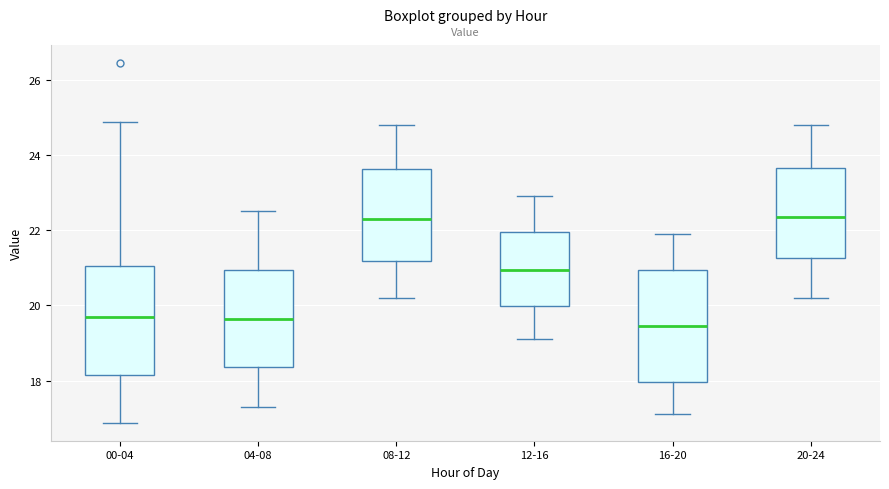

Reading left to right, read every box against the y-axis: the position of its median line, the range the box covers, and the ends of its whiskers. The values are not printed on the chart, so give them approximately, as read against the axis.

00-04: median 19.6, box 18.2 to 21.0, whiskers 16.8 to 24.8
04-08: median 19.6, box 18.4 to 21.0, whiskers 17.4 to 22.6
08-12: median 22.4, box 21.2 to 23.6, whiskers 20.2 to 24.8
12-16: median 21.0, box 20.0 to 22.0, whiskers 19.2 to 23.0
16-20: median 19.4, box 18.0 to 21.0, whiskers 17.2 to 22.0
20-24: median 22.4, box 21.2 to 23.6, whiskers 20.2 to 24.8